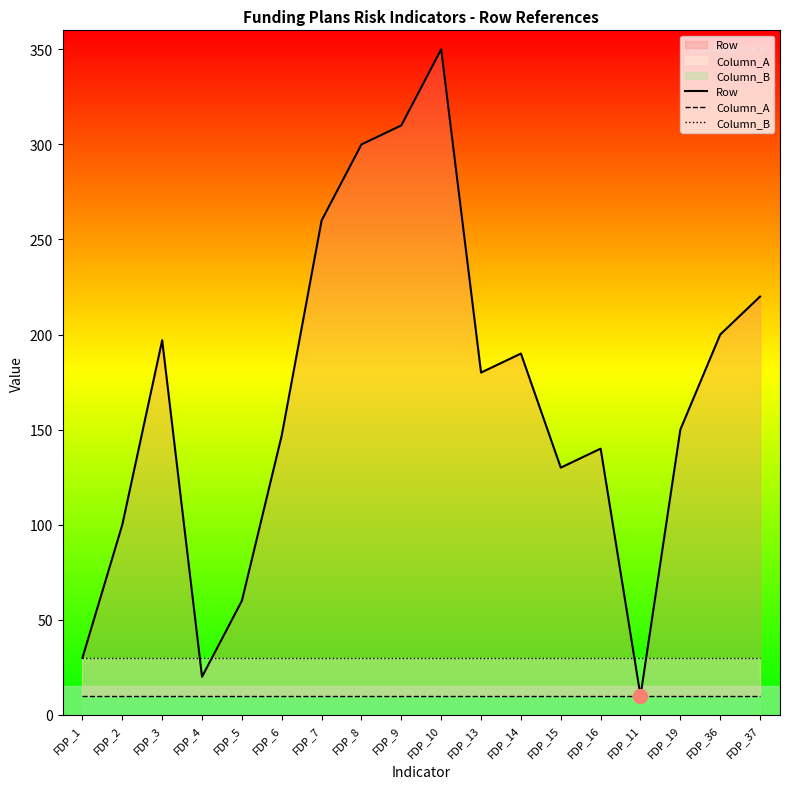

At which label does Column_A reach its peak?

FDP_1